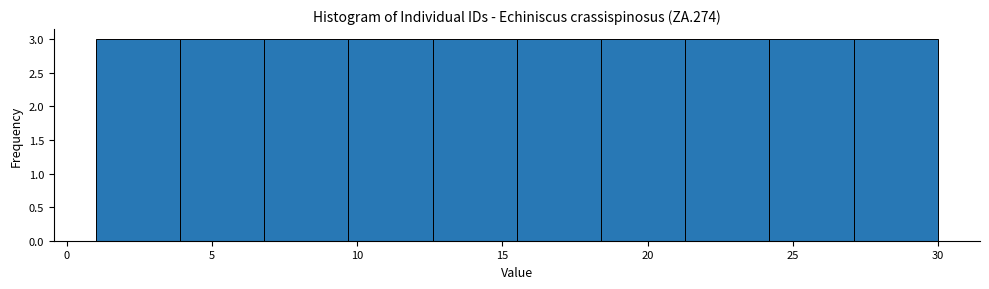

Reading left to right, list every bar in this chart as the range it spans on the x-axis followed by its height. Neither the bar edges nor the heights are printed on the chart, so give them approximately, as read against the axes.

1.0 to 3.9: 3
3.9 to 6.8: 3
6.8 to 9.7: 3
9.7 to 12.6: 3
12.6 to 15.5: 3
15.5 to 18.4: 3
18.4 to 21.3: 3
21.3 to 24.2: 3
24.2 to 27.1: 3
27.1 to 30.0: 3